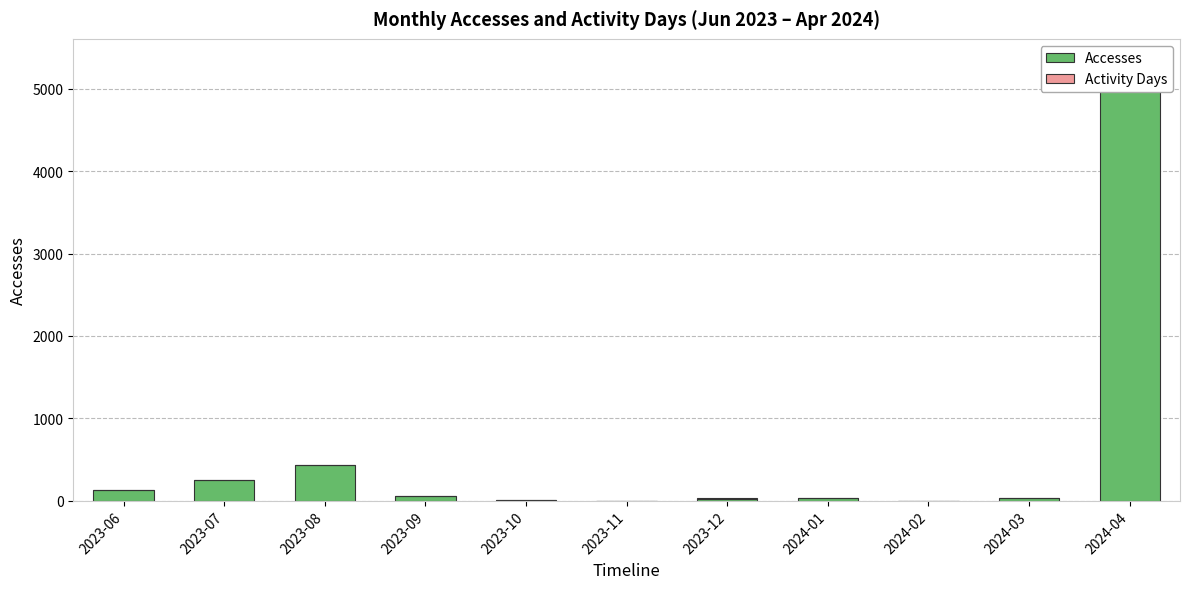

True or false: Activity Days has a value of 0 at 2023-11.

True